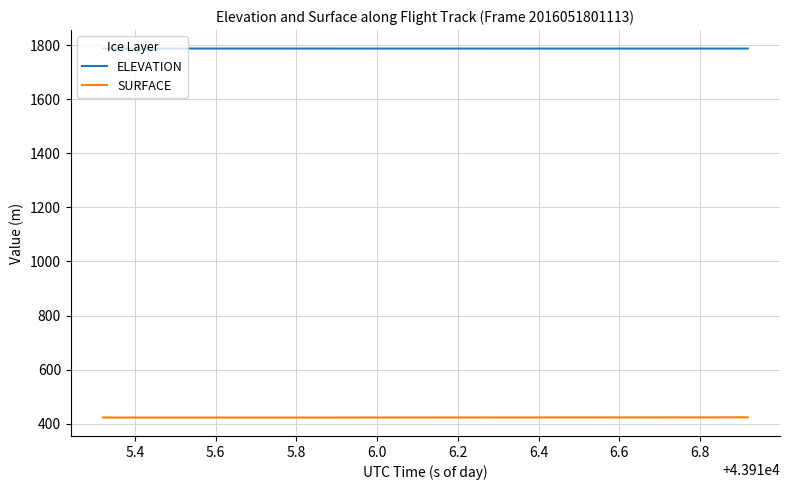

True or false: SURFACE and ELEVATION intersect in this chart.

False